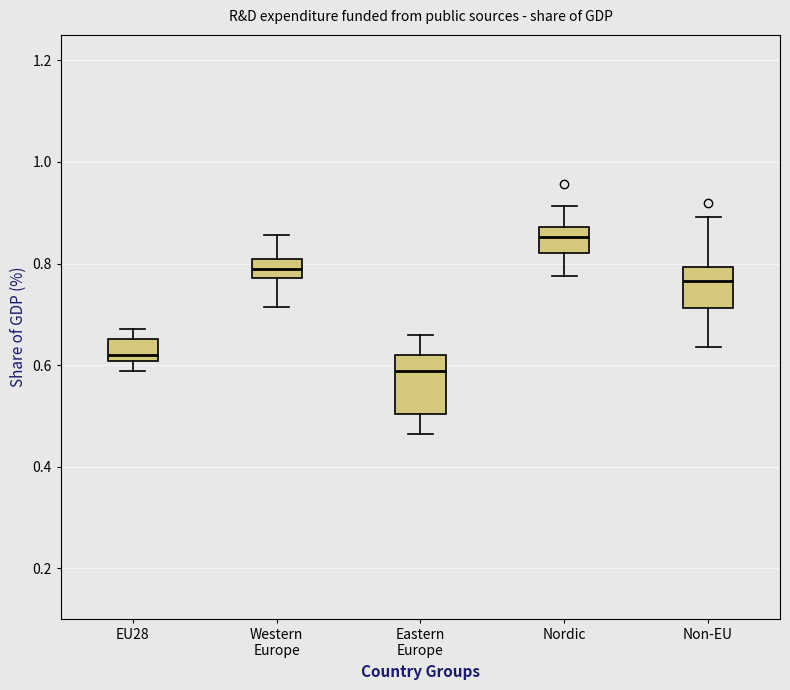

Which box is the tallest, from its lower edge to its upper edge?

Eastern Europe